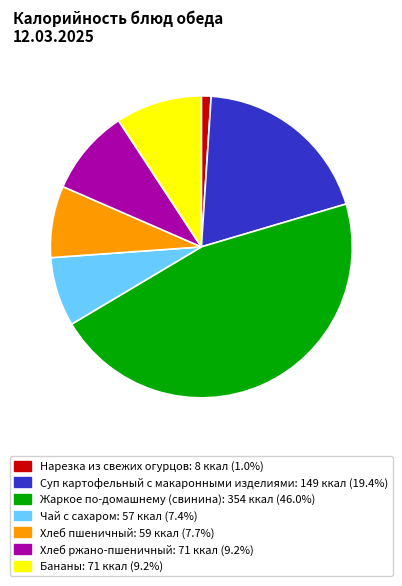

Does Чай с сахаром account for over 50% of the chart?

No